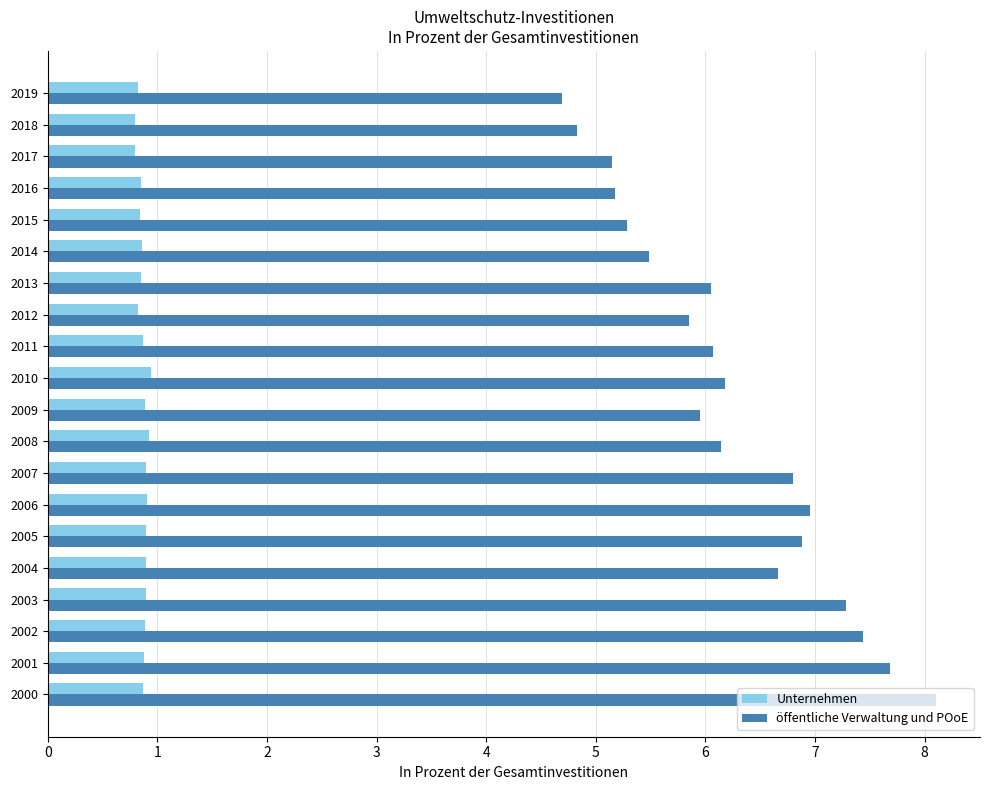

Which series has the largest total across all categories?

öffentliche Verwaltung und POoE